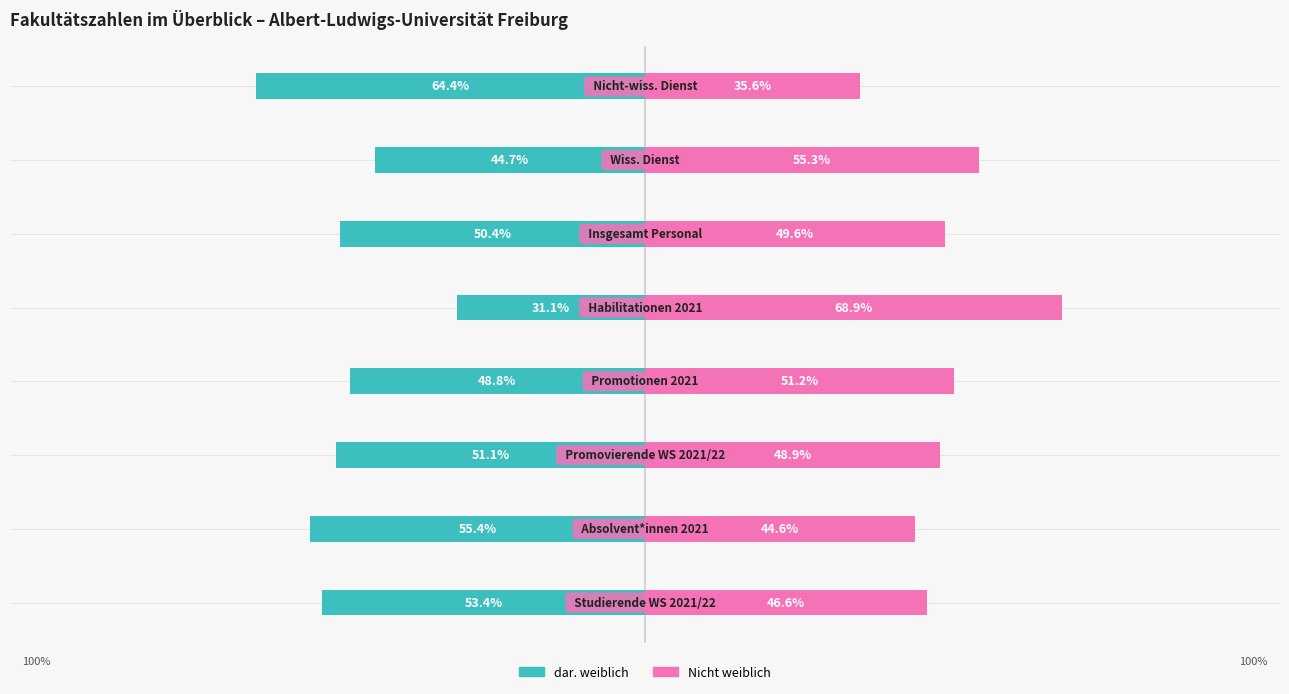

Is it true that Nicht weiblich equals 29.9 at 5?

False